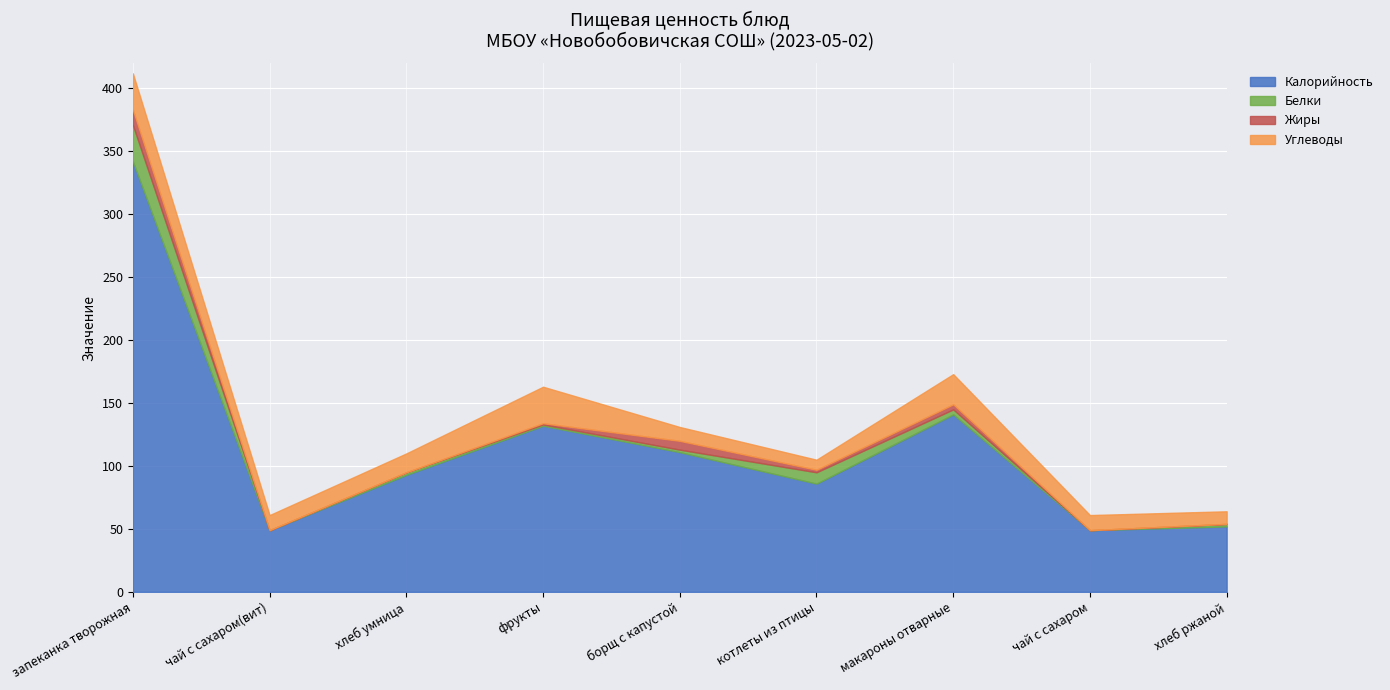

Where is the first local maximum for Белки?

хлеб умница